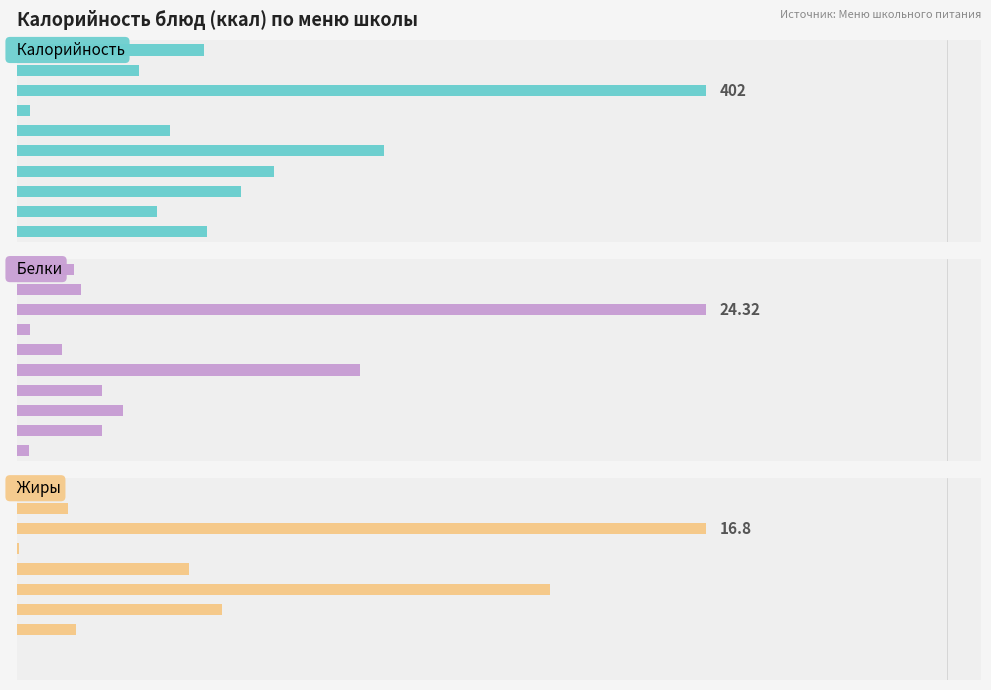

Rank the categories by Калорийность value from highest to lowest.

2, 5, 6, 7, 9, 0, 4, 8, 1, 3